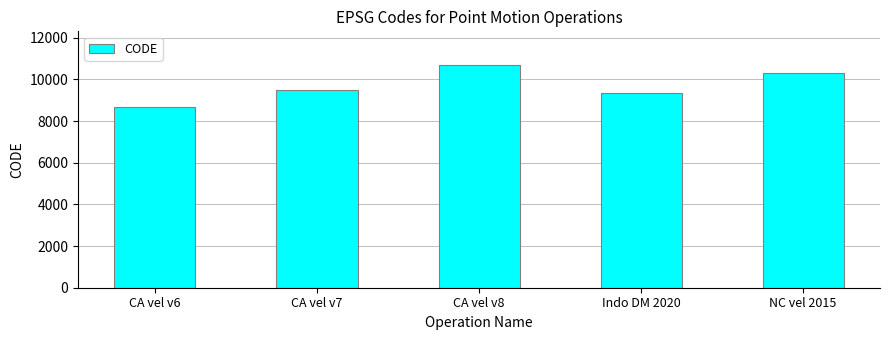

The chart shows a value of 9375 at Indo DM 2020. True or false?

True